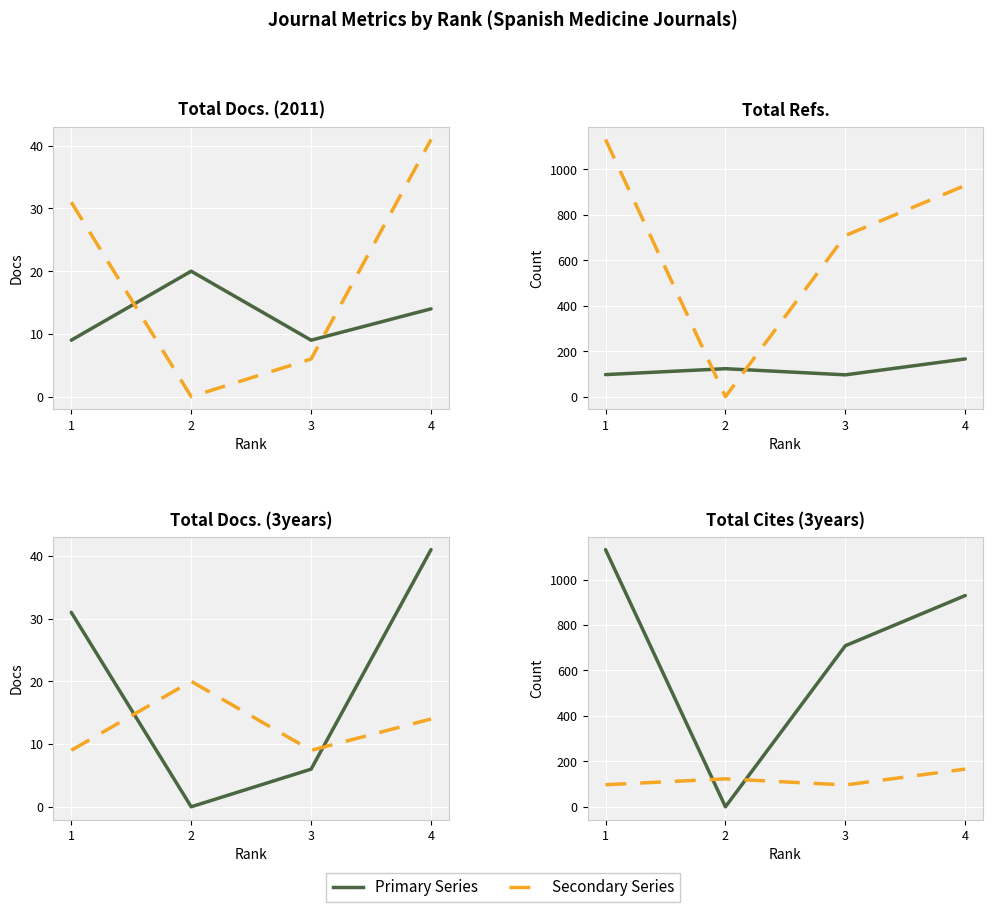

At which category does Total Refs. reach its first local peak?

2